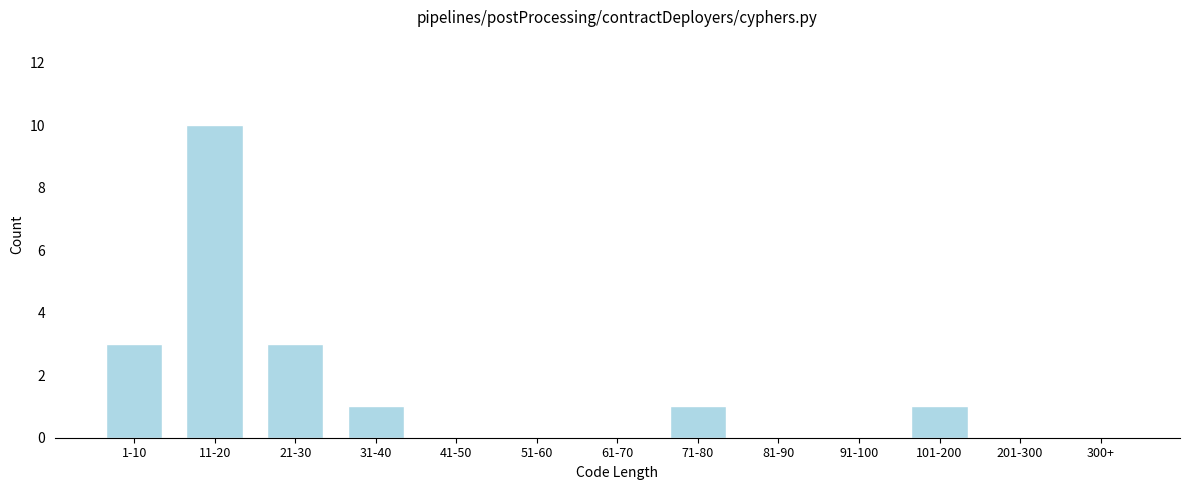

Reading left to right, what are all the values shown in this chart?

1-10=3	11-20=10	21-30=3	31-40=1	41-50=0	51-60=0	61-70=0	71-80=1	81-90=0	91-100=0	101-200=1	201-300=0	300+=0